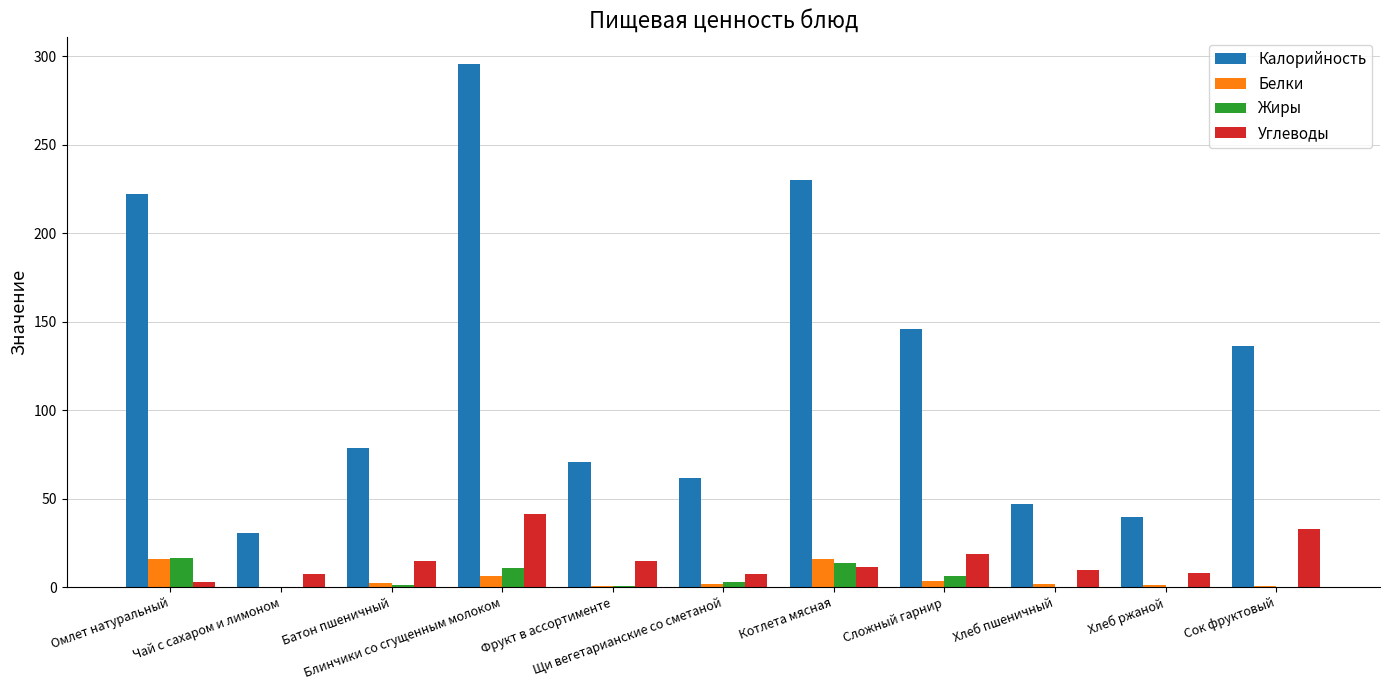

What are all the series names shown in the legend?

Калорийность, Белки, Жиры, Углеводы